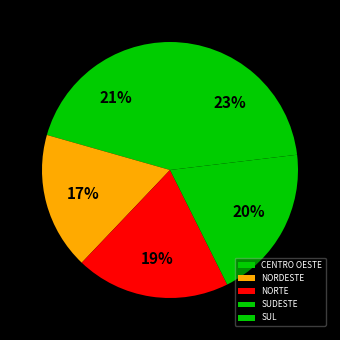

To the nearest percent, what is the difference between the NORDESTE and SUL slice percentages?

6%